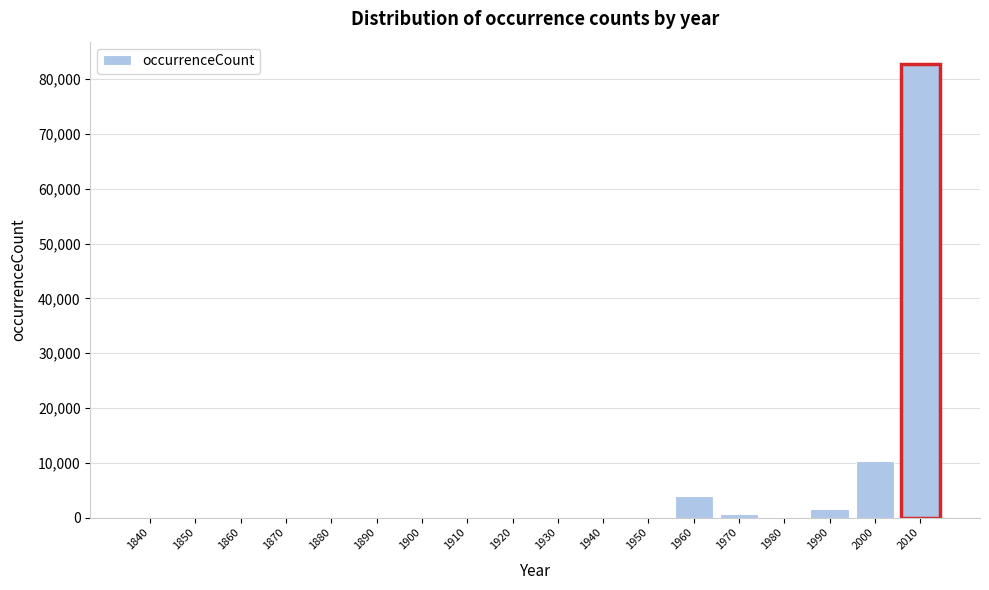

What is the sum of all values?

99294